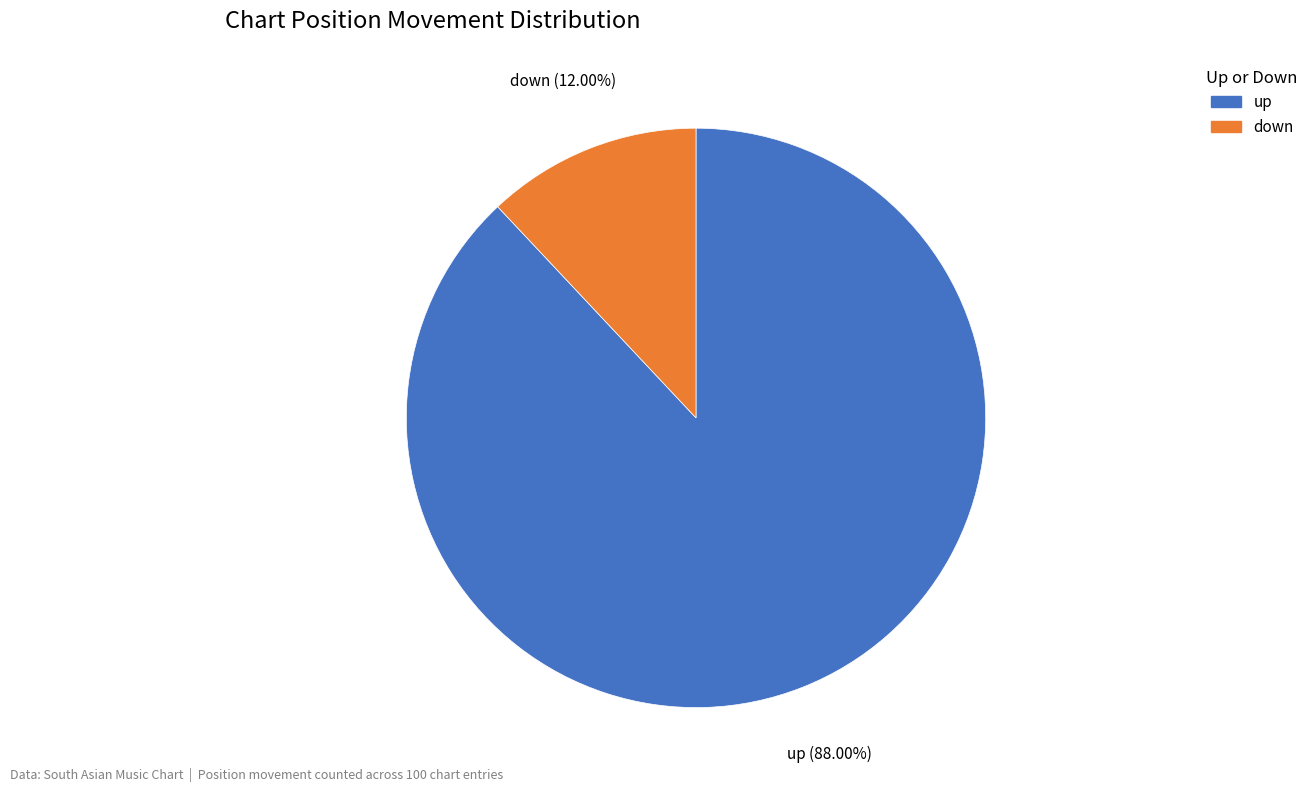

The up slice represents 88% of the pie. True or false?

True